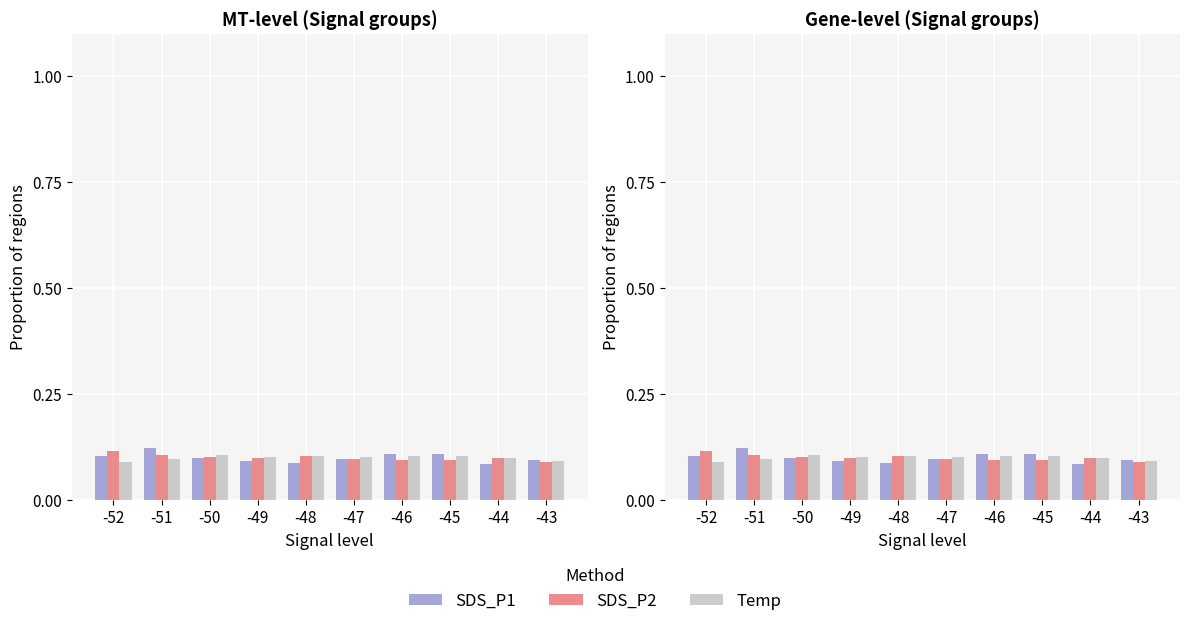

At which label does Temp reach its minimum?

-52